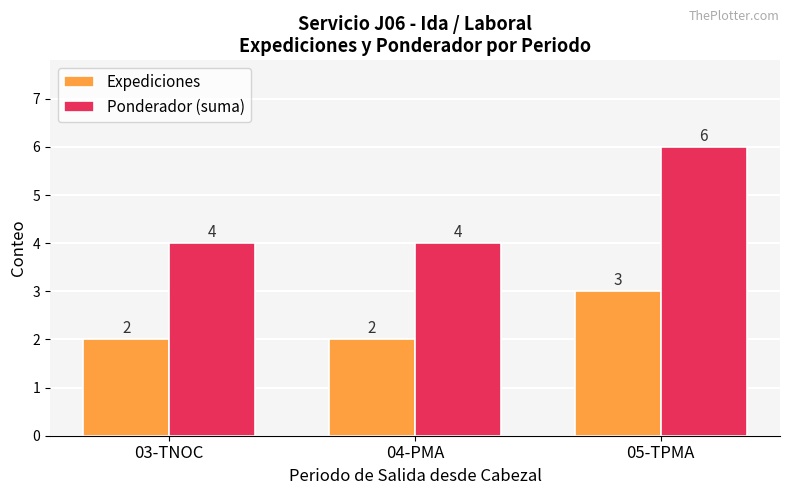

What is the label of the 2nd bar from the left?

04-PMA